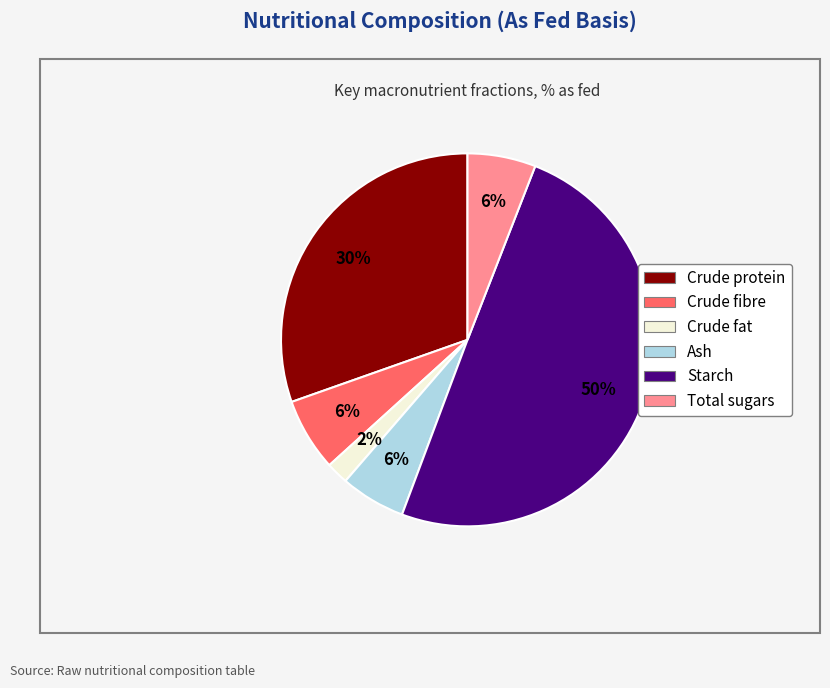

Which category has the biggest portion of the pie?

Starch